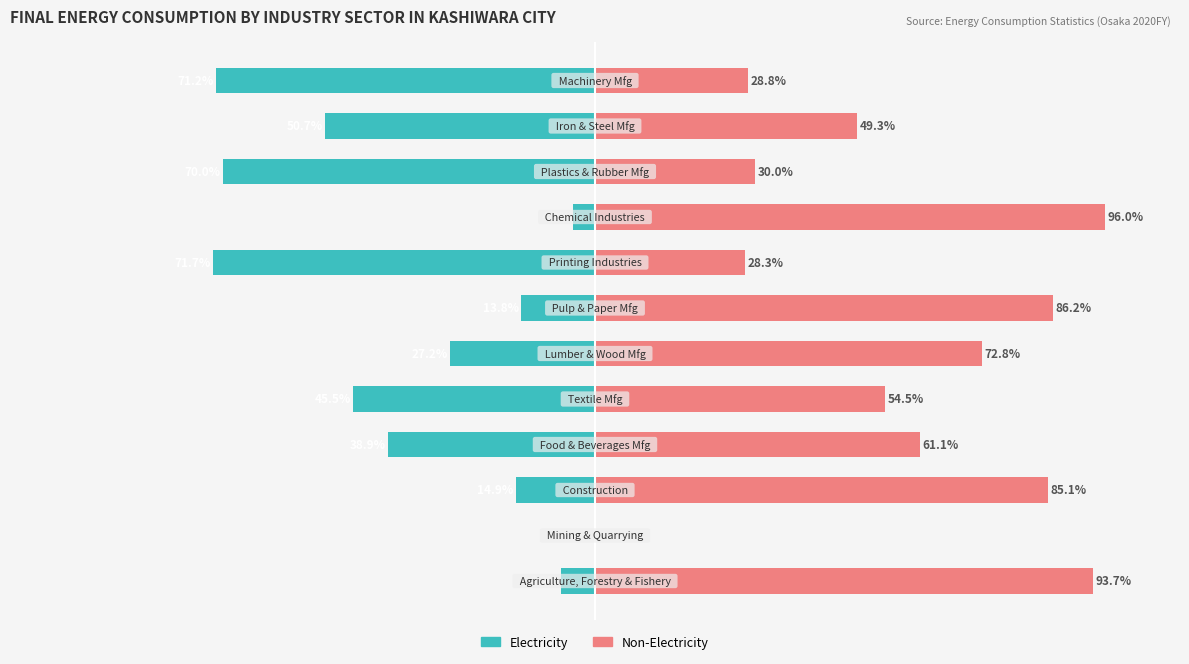

Reading left to right, transcribe all the data shown in this chart.

Electricity (% of Total): -6.3	0.0	-14.9	-38.9	-45.5	-27.2	-13.8	-71.7	-4.0	-70.0	-50.7	-71.2
Non-Electricity (% of Total): 93.7	0.0	85.1	61.1	54.5	72.8	86.2	28.3	96.0	30.0	49.3	28.8